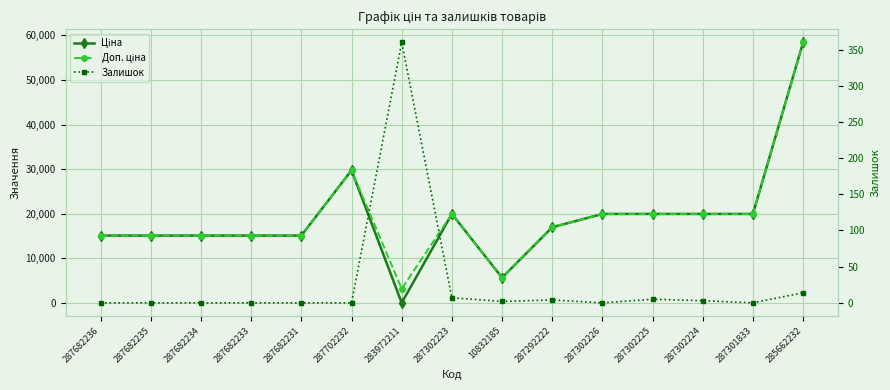

Rank the series by their maximum value, from highest to lowest.

Ціна, Доп. ціна, Залишок